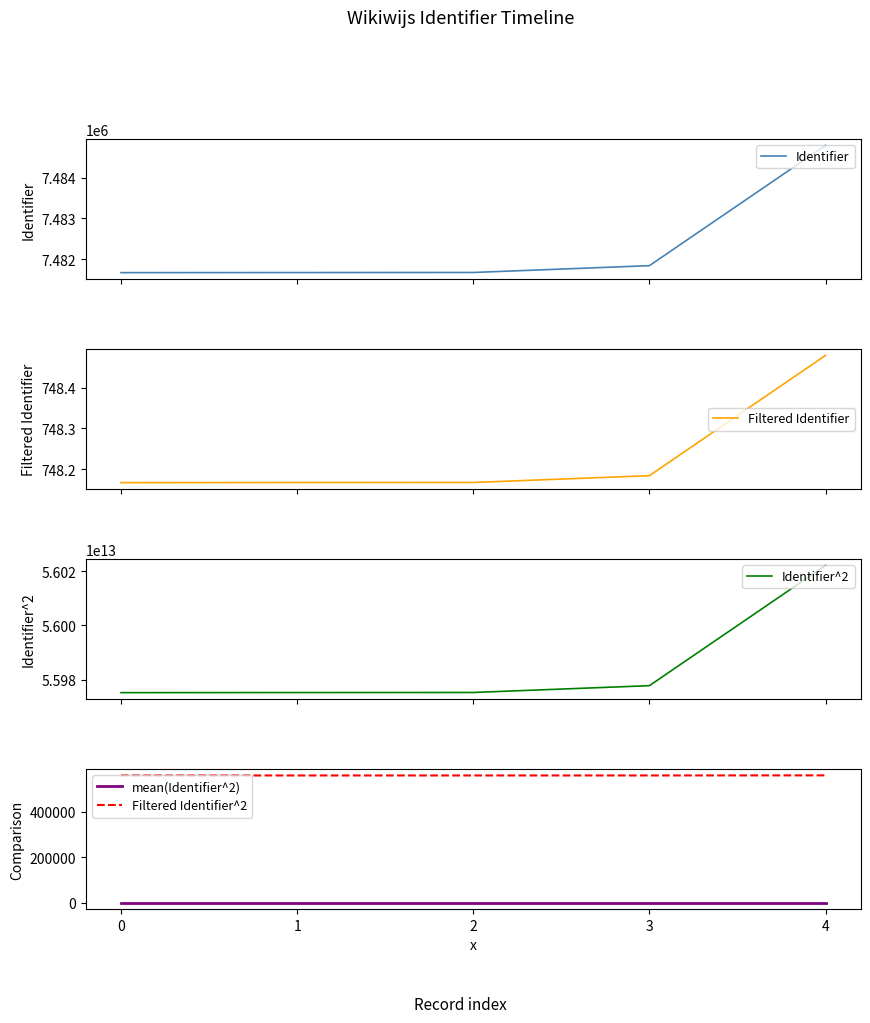

What is the smallest value displayed?

2.5